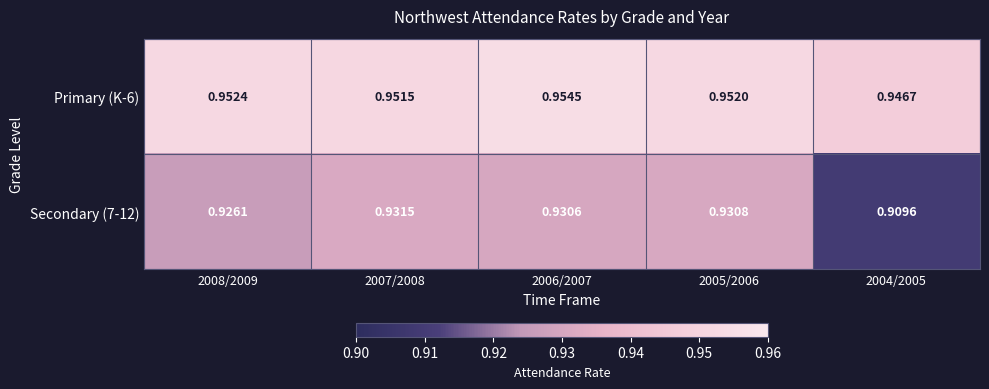

Is the value of Primary (K-6) at 2006/2007 greater than the value of Secondary (7-12) at 2007/2008?

Yes